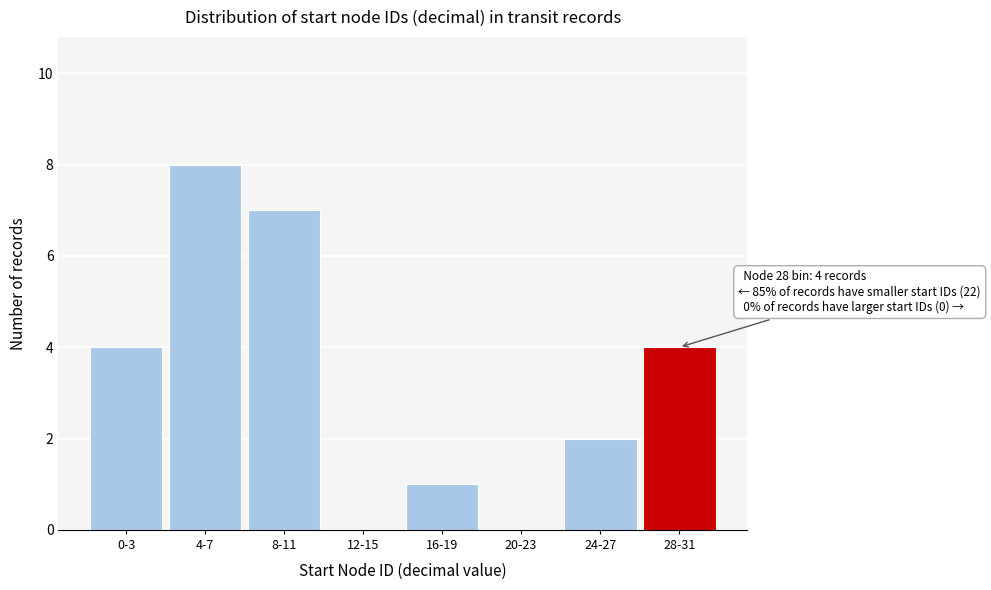

Reading right to left, extract all data points from this chart.

28-31=4	24-27=2	20-23=0	16-19=1	12-15=0	8-11=7	4-7=8	0-3=4